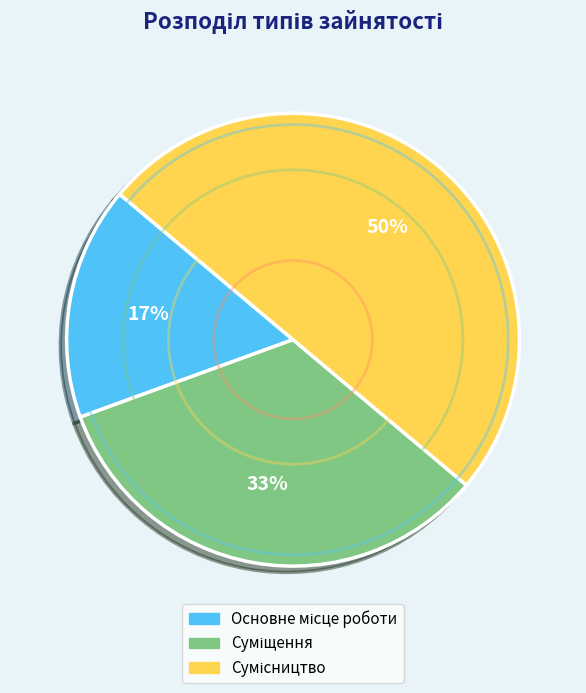

To the nearest percent, what is the difference between the largest and smallest slice percentages?

33%